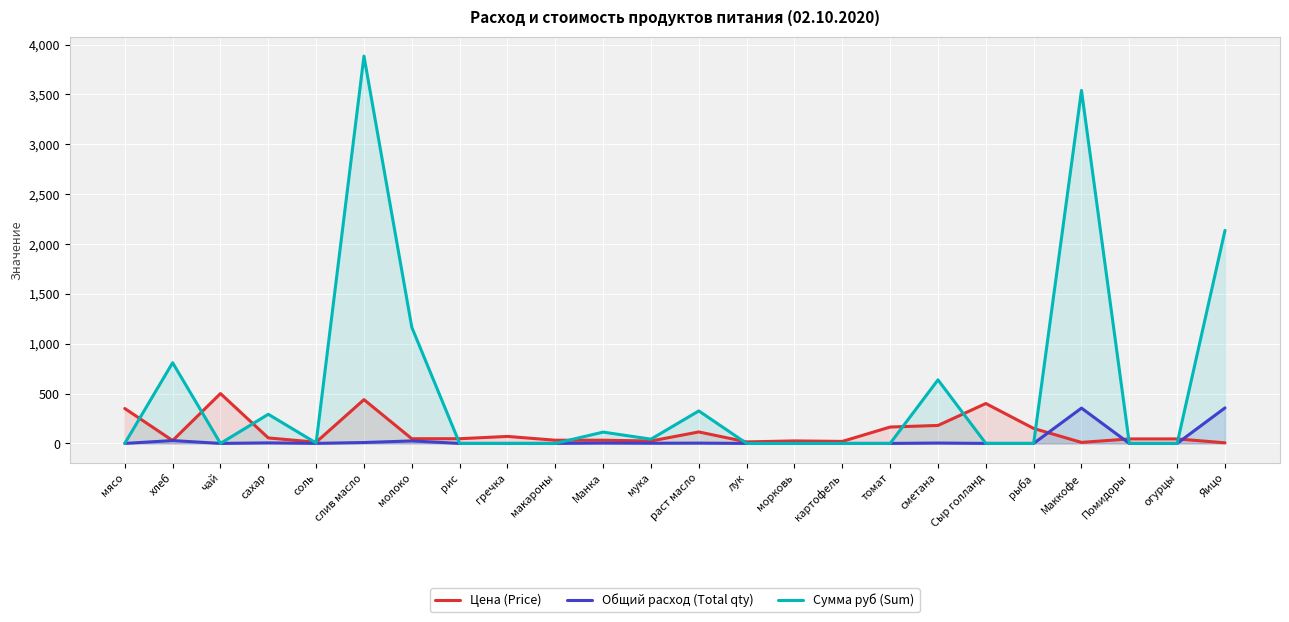

How many values in the Цена (Price) series are below 47?

12